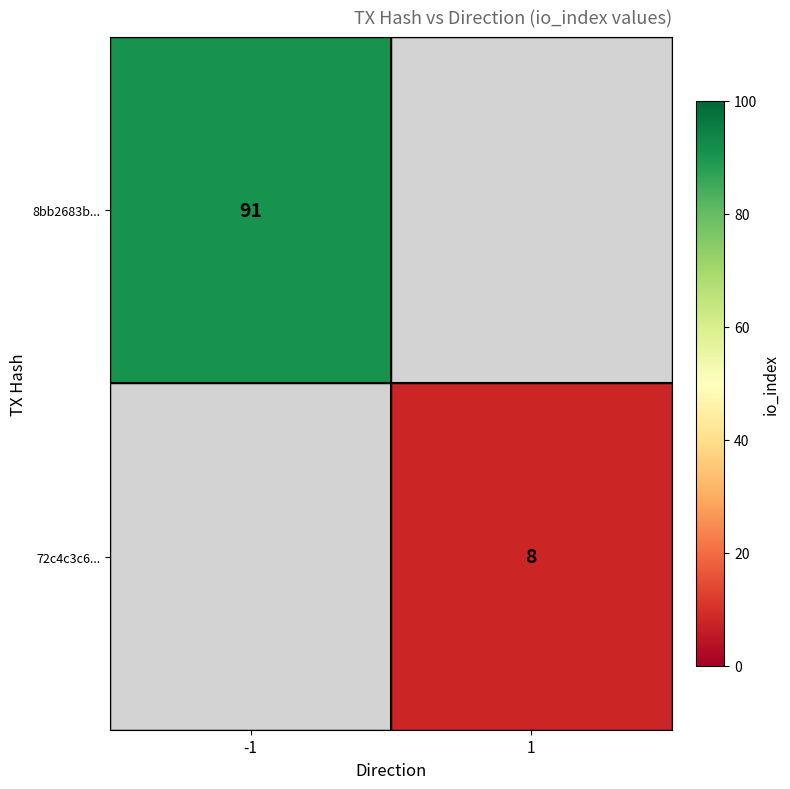

What is the maximum value shown in the chart?

91.0